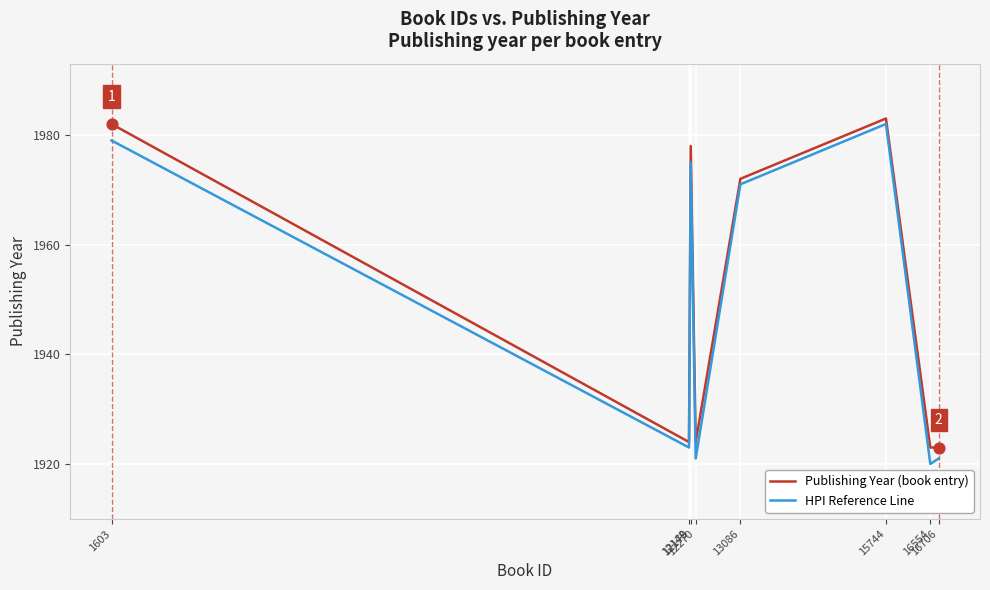

Which series has the largest total across all categories?

Publishing Year (book entry)